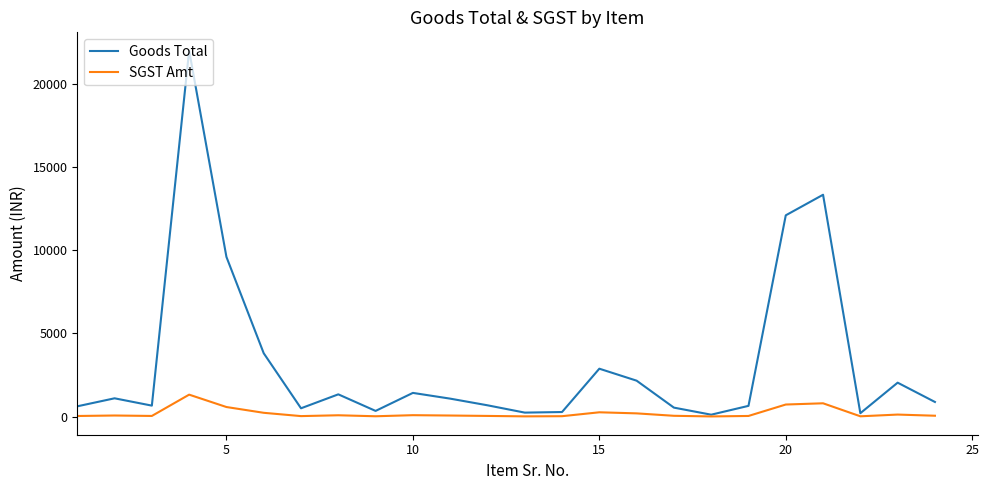

In Goods Total, how many points are lower than both neighbors (excluding endpoints)?

6